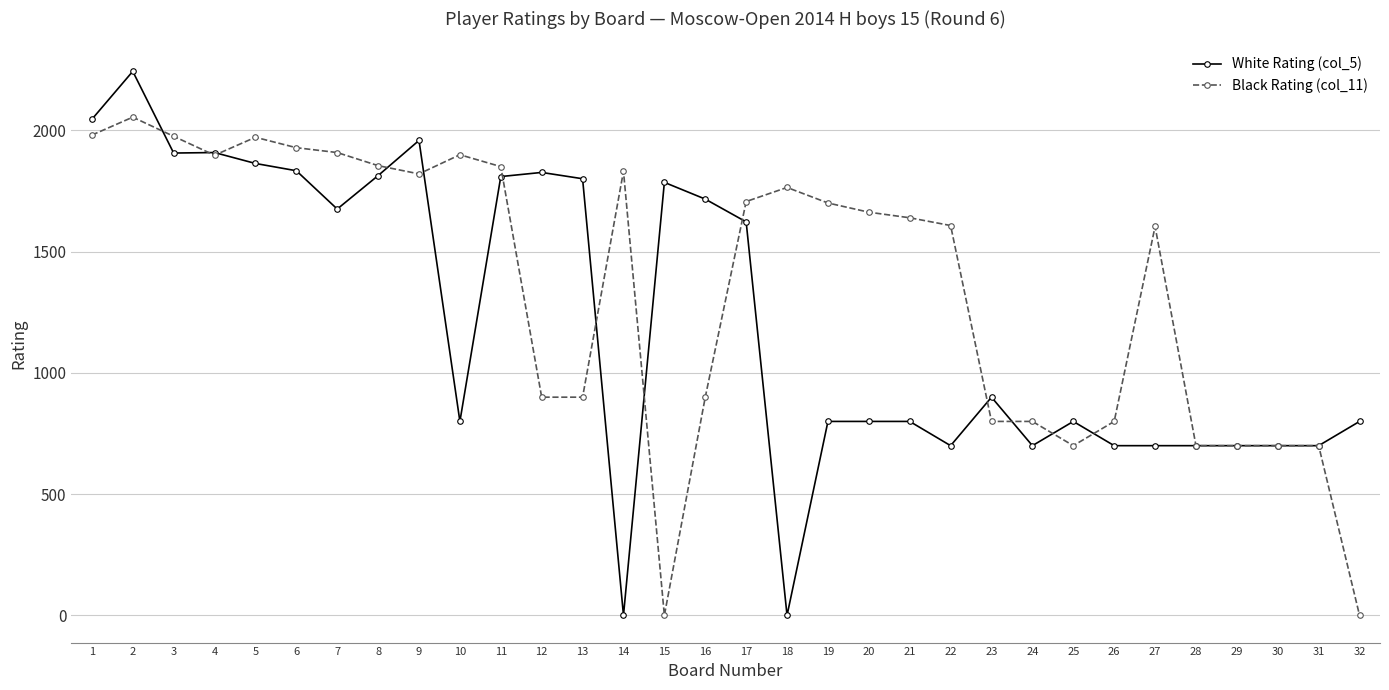

True or false: White Rating (col_5) and Black Rating (col_11) cross at least once.

True